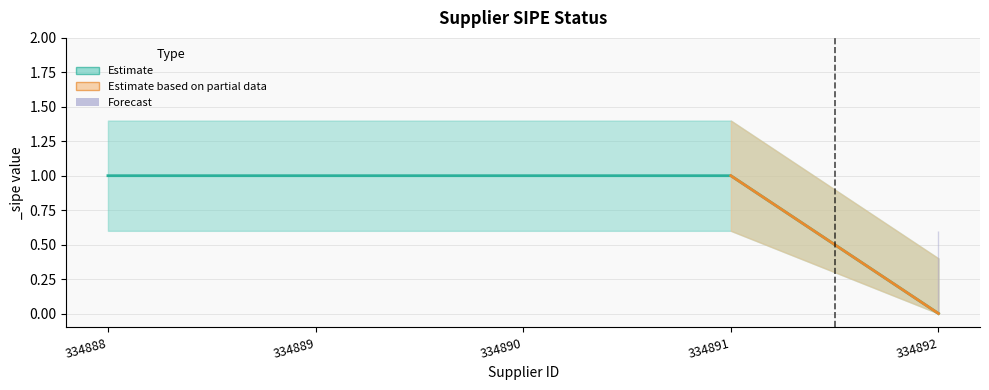

How many data points in _sipe are less than 1?

1